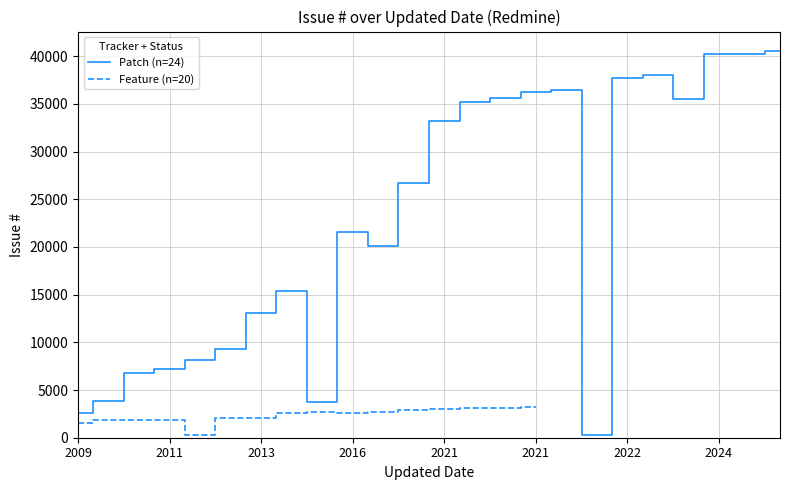

Between 2016-02-18 and 2016-01-15, which is larger?

2016-01-15